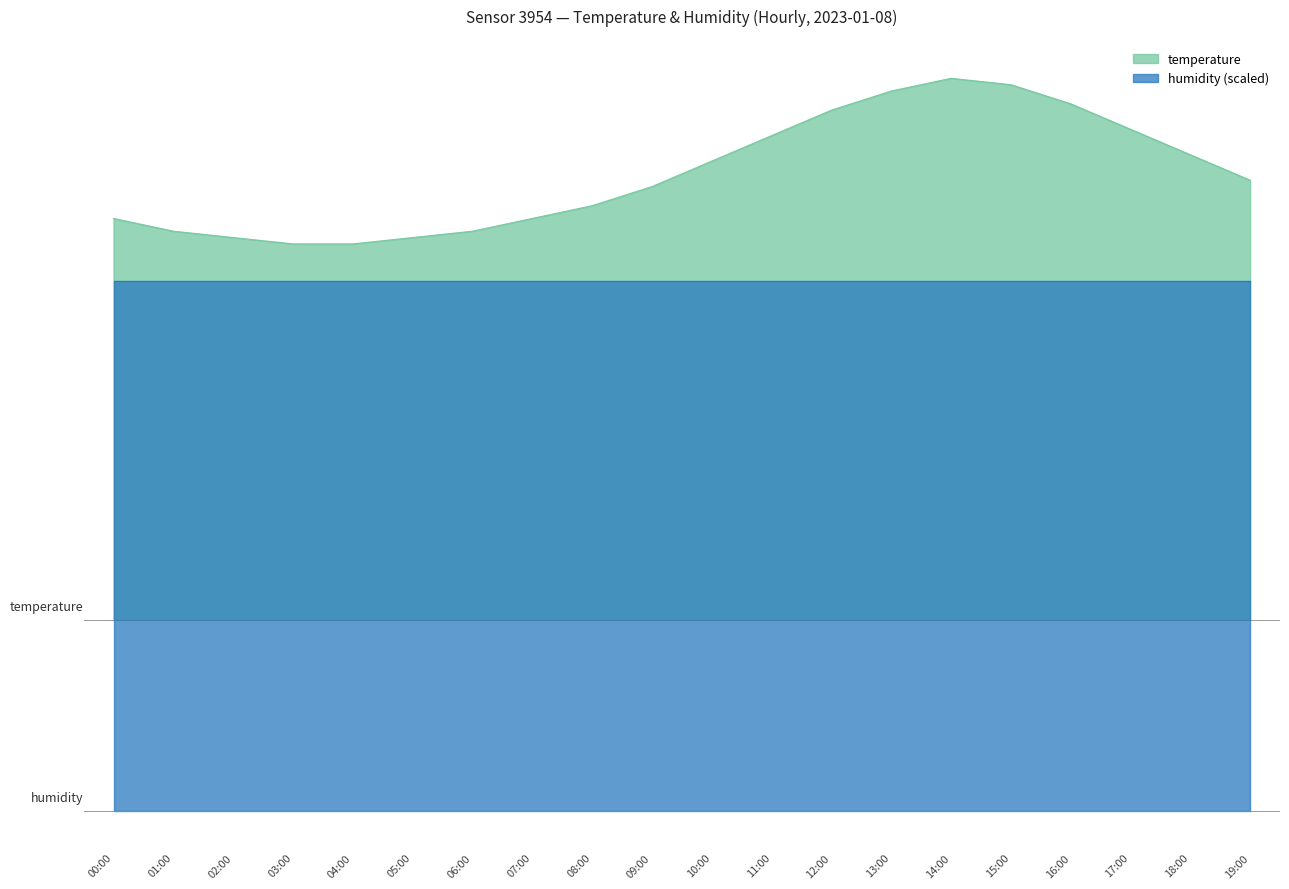

Reading left to right, extract all data points from this chart.

9.3	9.1	9.0	8.9	8.9	9.0	9.1	9.3	9.5	9.8	10.2	10.6	11.0	11.3	11.5	11.4	11.1	10.7	10.3	9.9